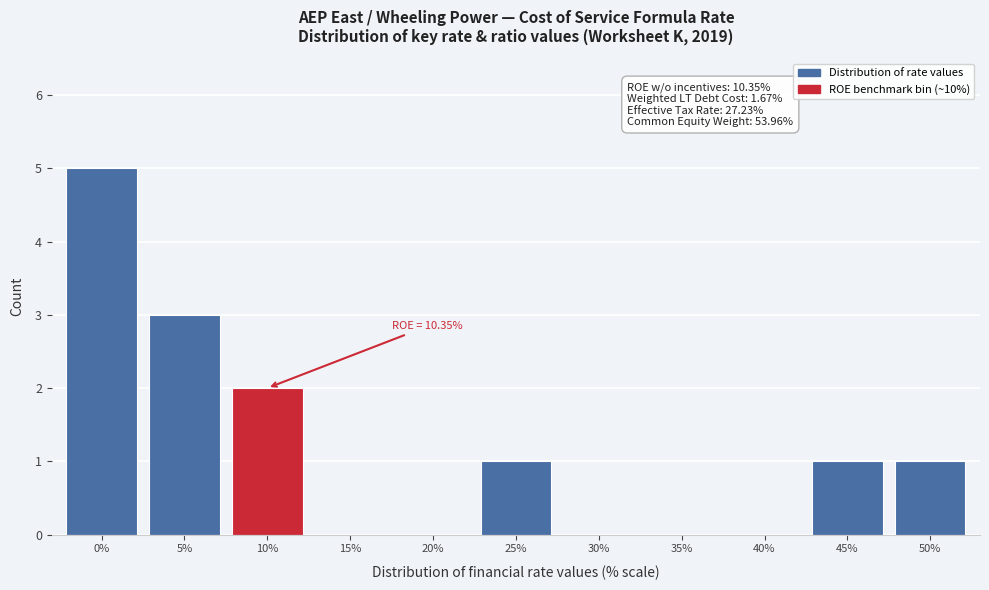

Reading left to right, list all the values displayed in this chart.

0%=5	5%=3	10%=2	15%=0	20%=0	25%=1	30%=0	35%=0	40%=0	45%=1	50%=1